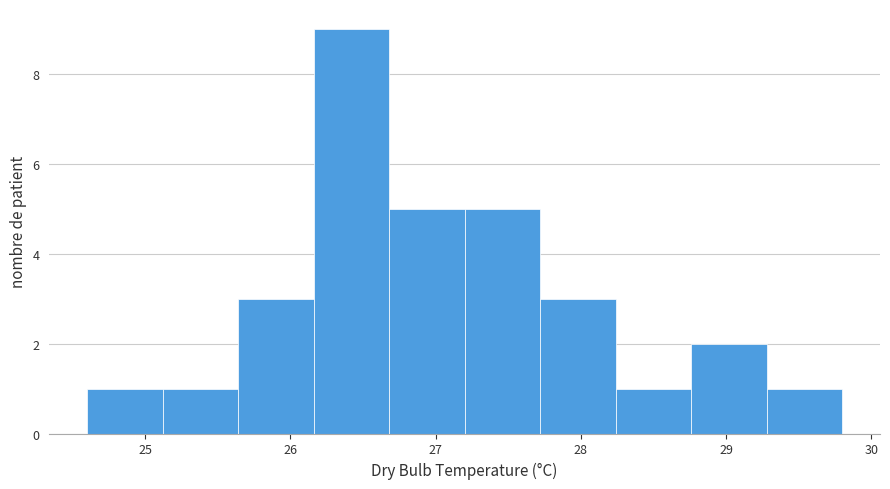

What is the height of the bar covering 25.12 to 25.64 on the x-axis? Neither the bar edges nor the heights are printed on the chart, so give them approximately, as read against the axes.

1